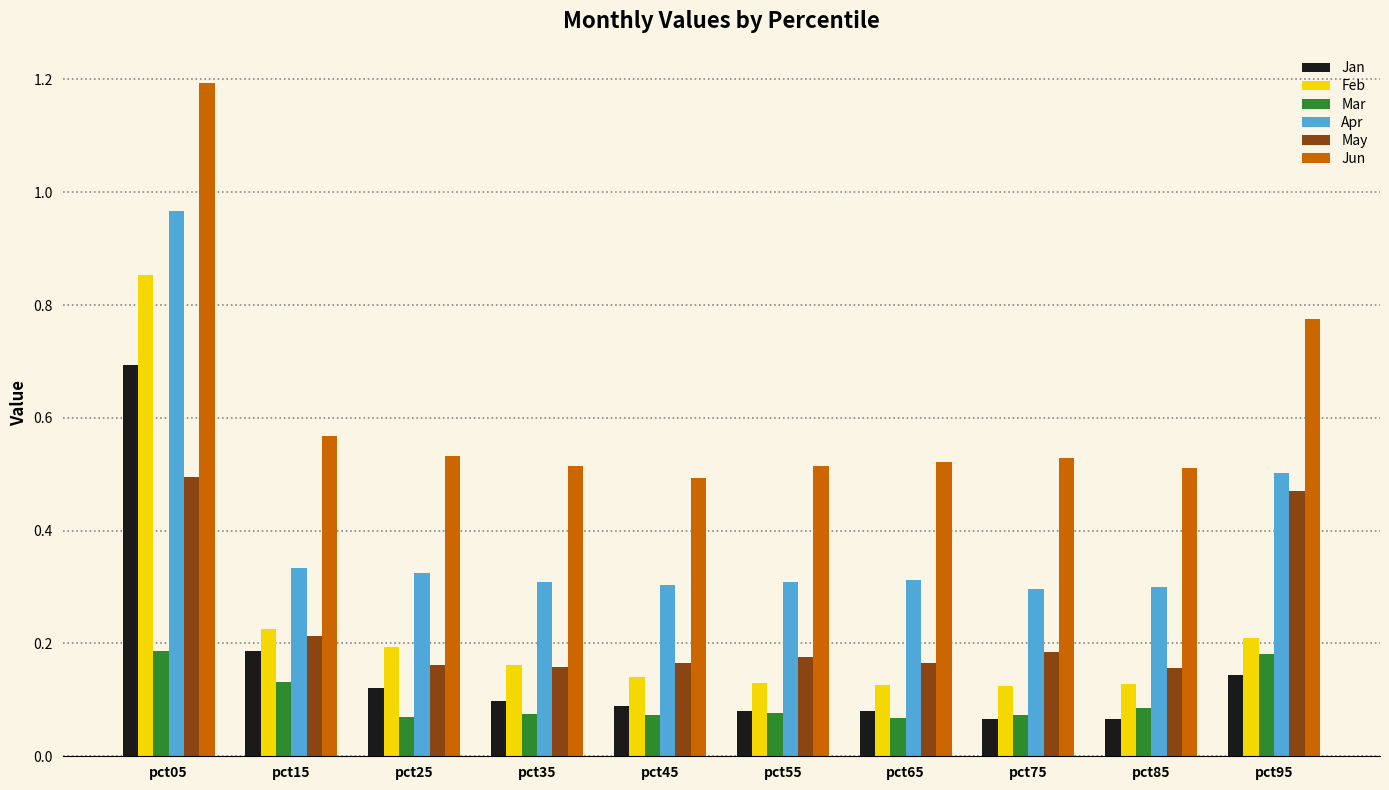

Count the Jan values in the range 0 to 1.

10